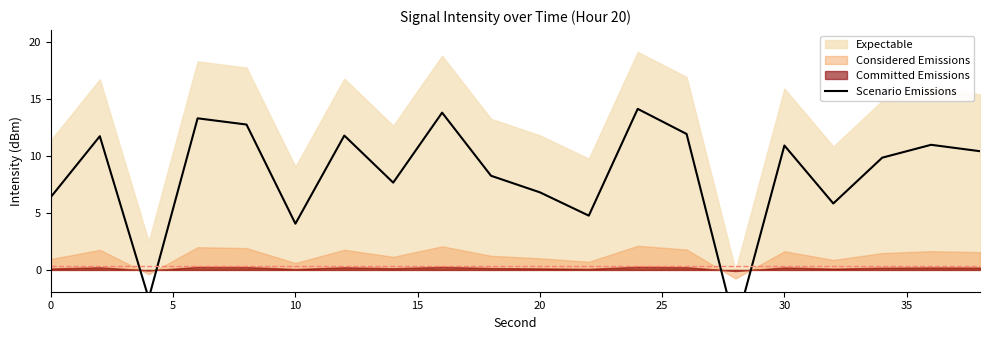

True or false: the data shows 17.9 at 30.

False